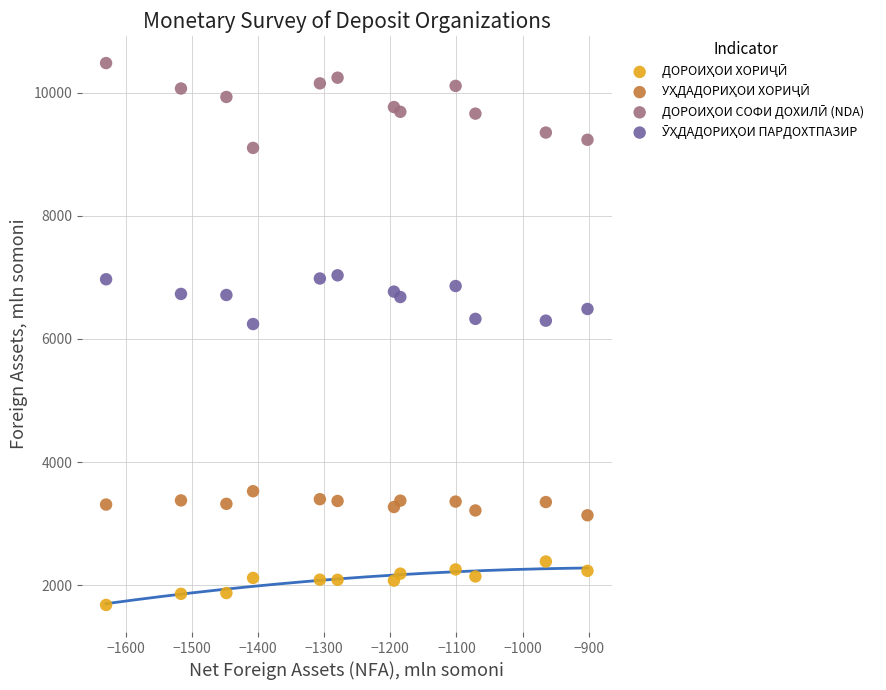

What is the X range (max minus min) for the scatter plot?

727.3